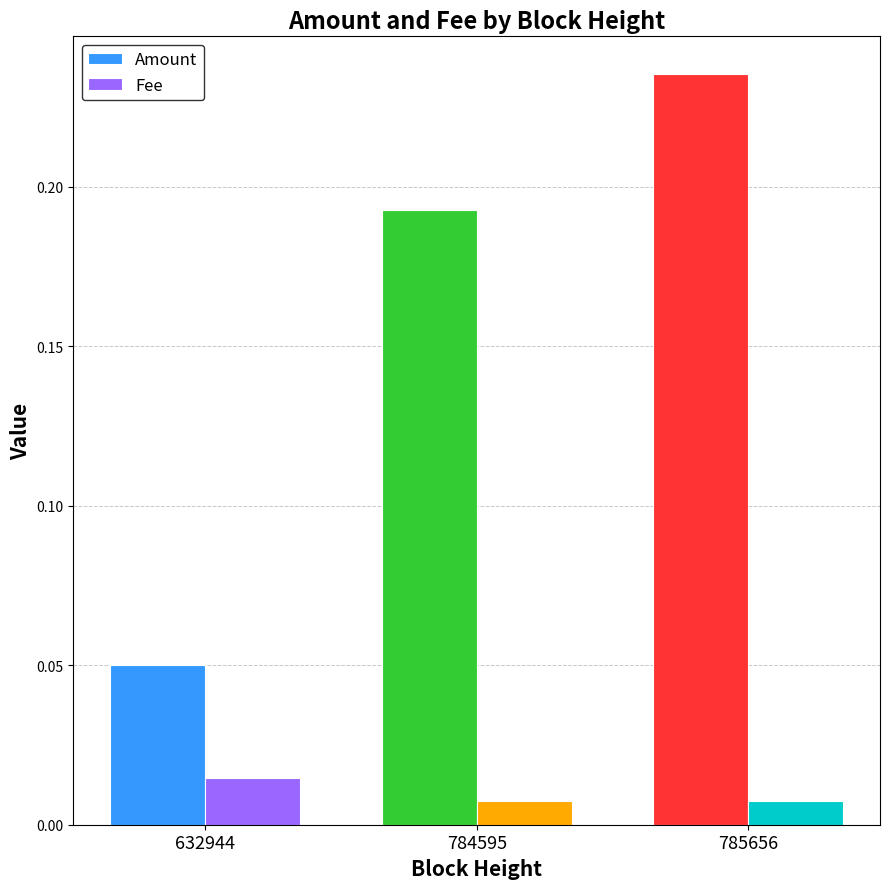

How many distinct data groups are displayed?

2